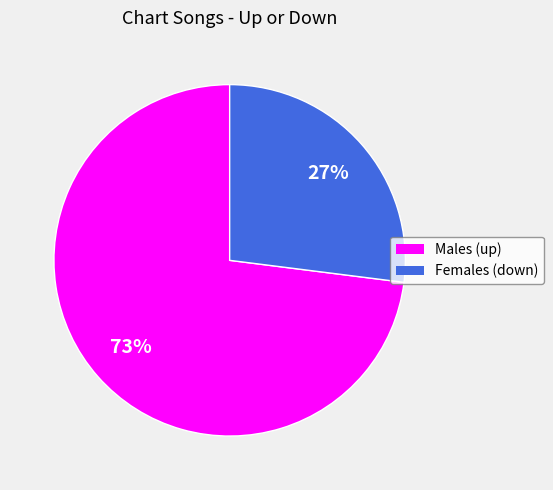

How many slices are in this pie chart?

2